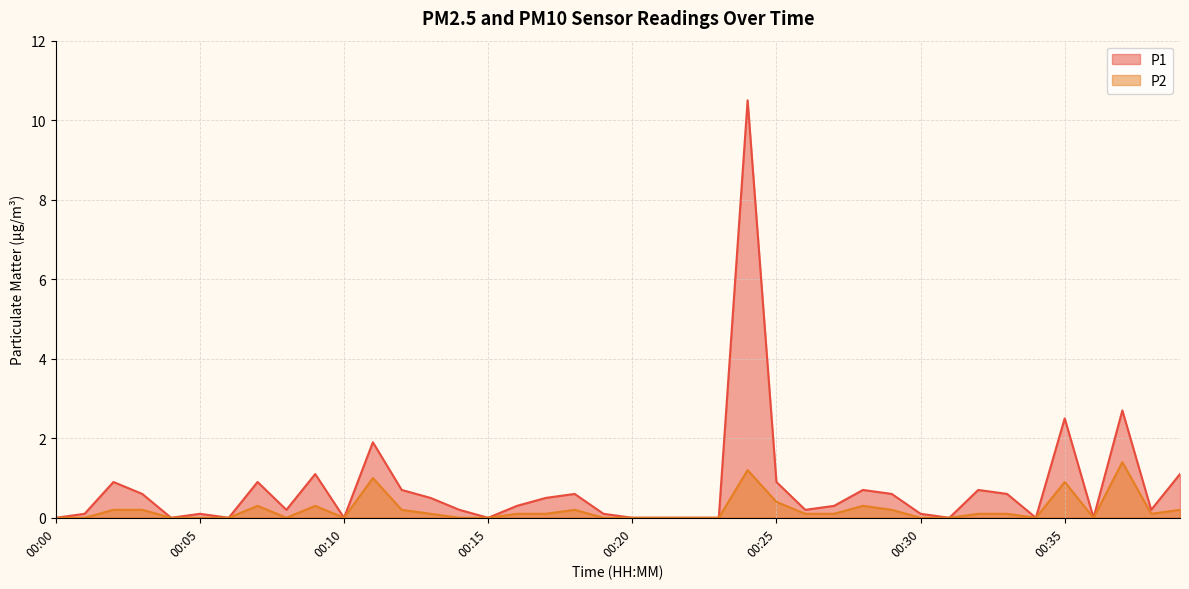

Which label corresponds to the largest value in the chart?

00:24